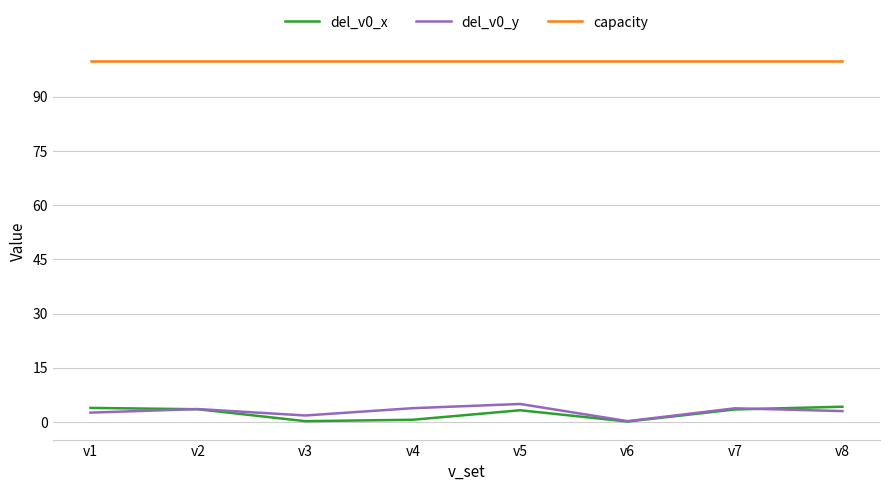

Is it true that capacity equals 29.7 at v8?

False